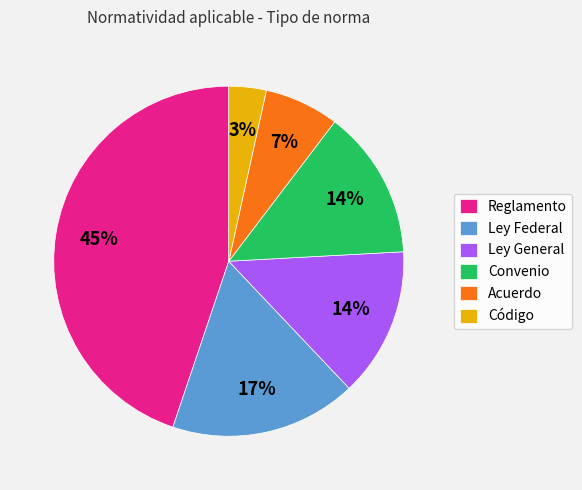

Does any single category account for the majority?

No